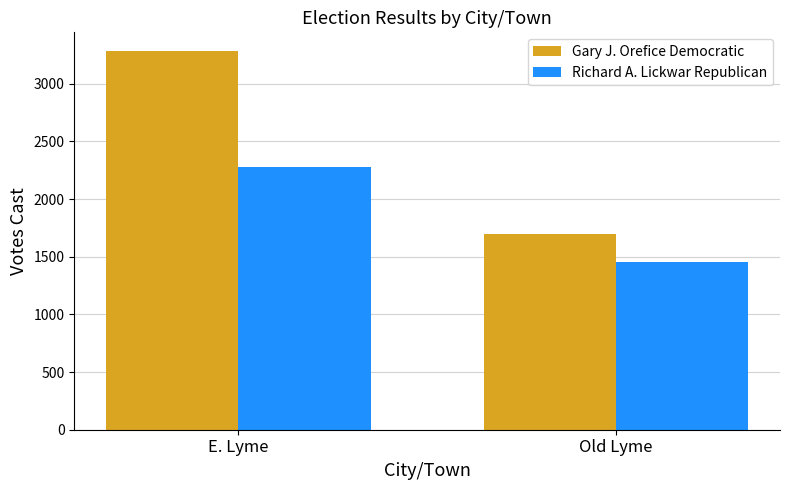

How many categories are shown in the chart?

2